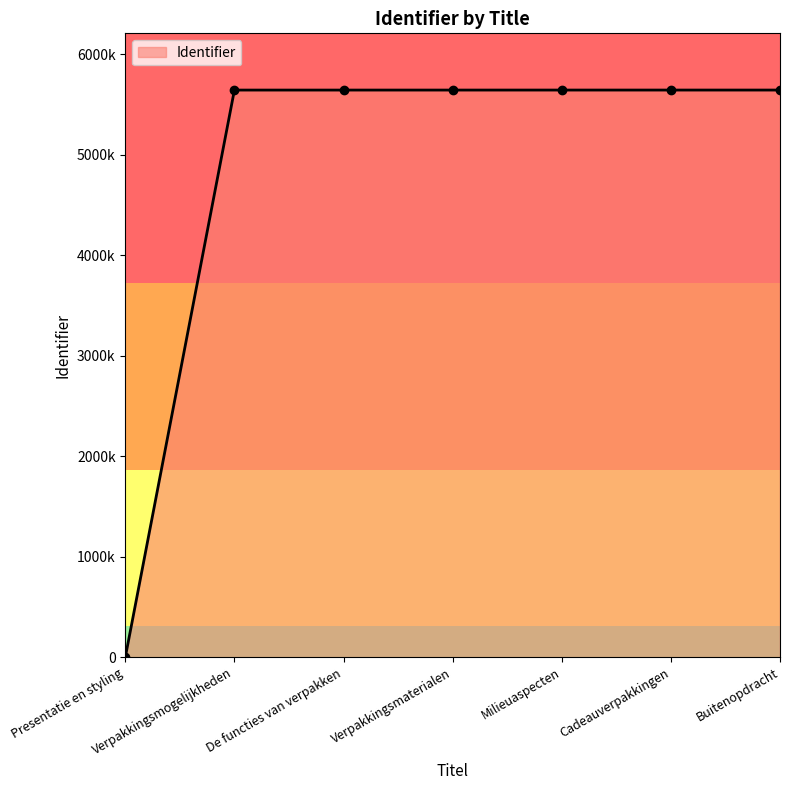

What is the ratio of the value at De functies van verpakken to the value at Milieuaspecten?

1.0